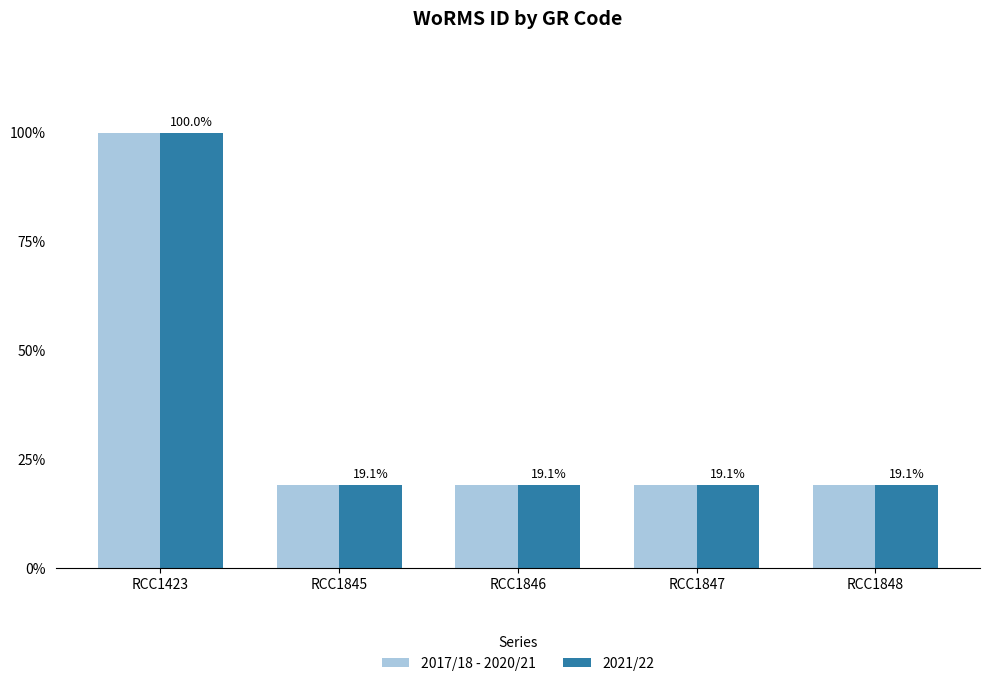

The 2017/18 - 2020/21 series shows 29.1 at RCC1846. True or false?

False